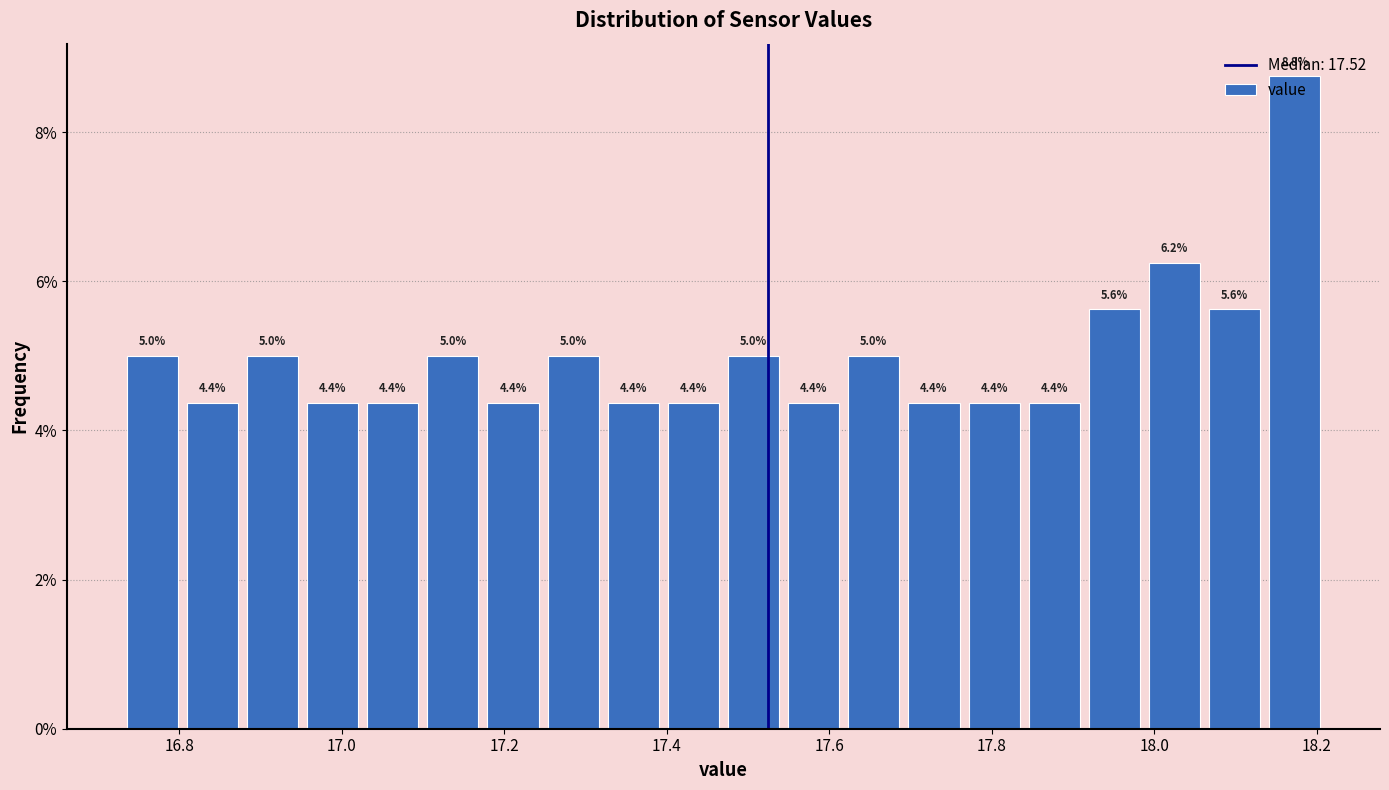

Read against the x-axis, roughly where is the centre of the tallest bar?

18.18